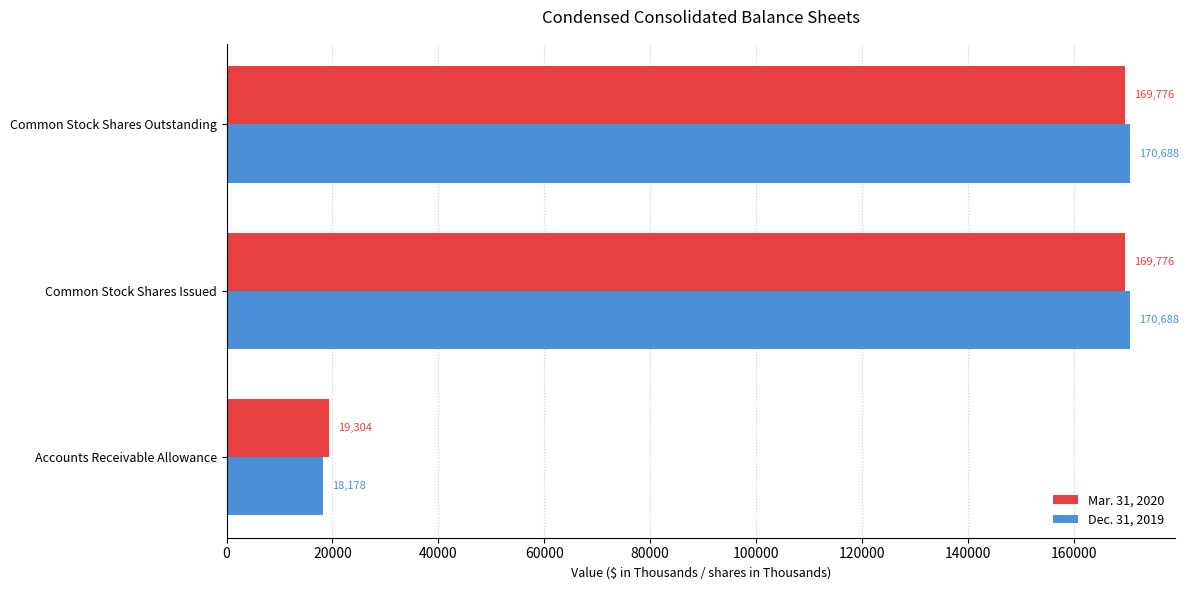

What is the difference between the highest and lowest values at Common Stock Shares Outstanding?

912